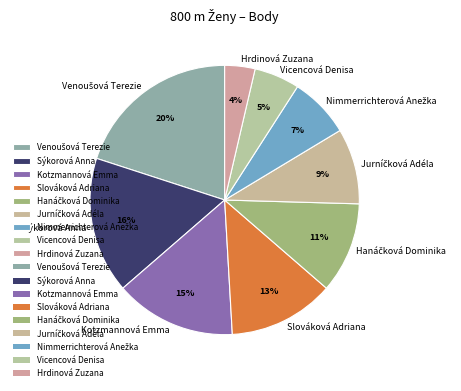

Which category has the smallest portion of the pie?

Hrdinová Zuzana